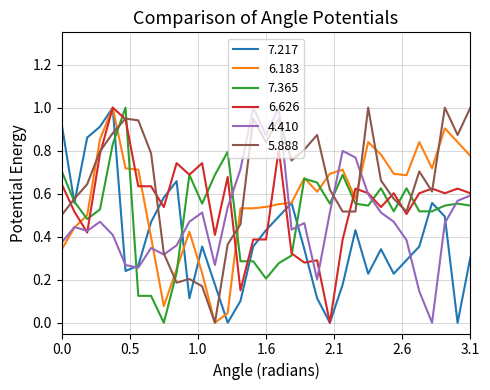

How many lines are shown in the chart?

6